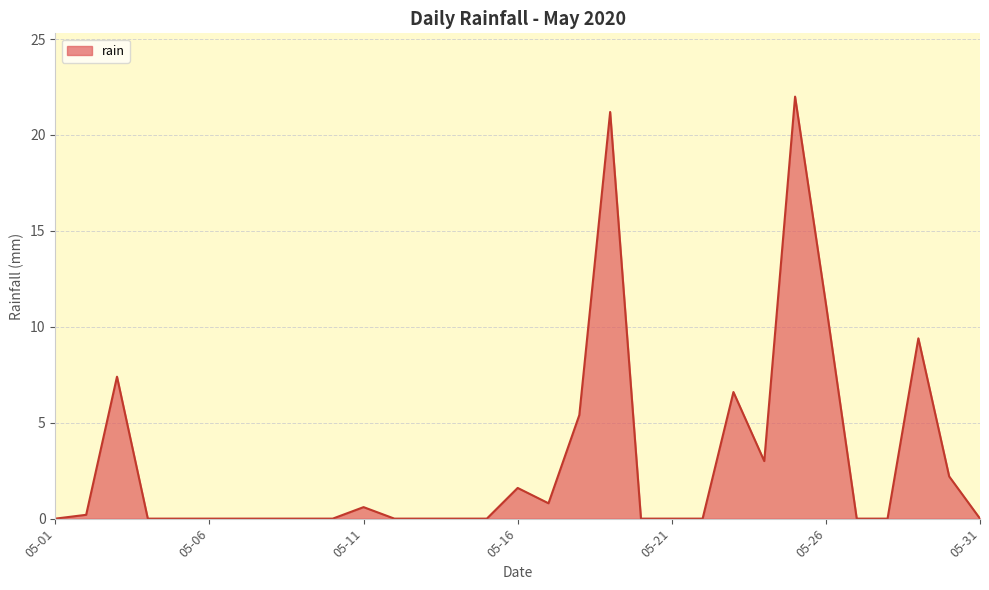

What is the greatest value displayed?

22.0